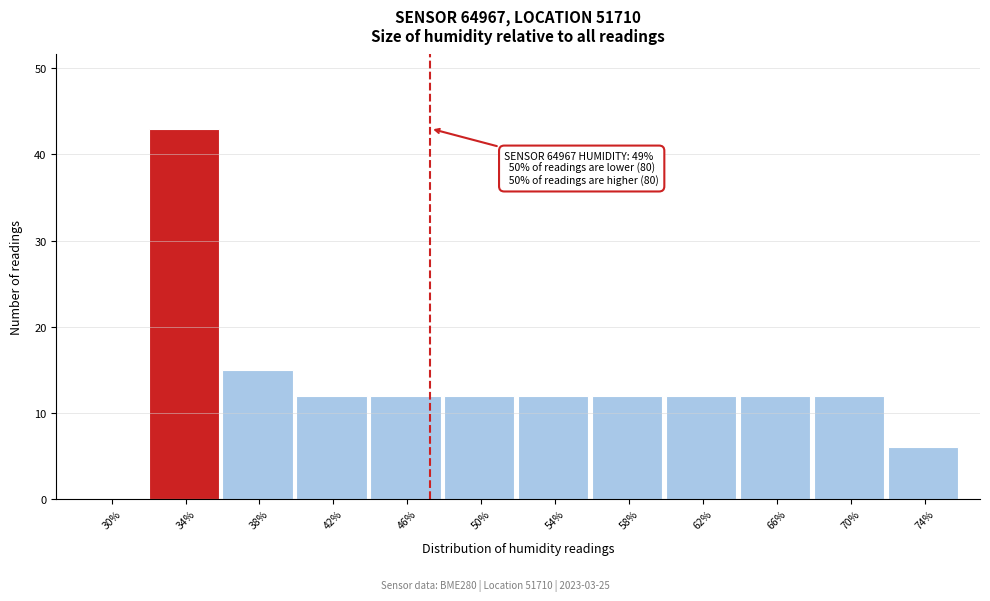

Reading left to right, transcribe all the data shown in this chart.

30%=0	34%=43	38%=15	42%=12	46%=12	50%=12	54%=12	58%=12	62%=12	66%=12	70%=12	74%=6